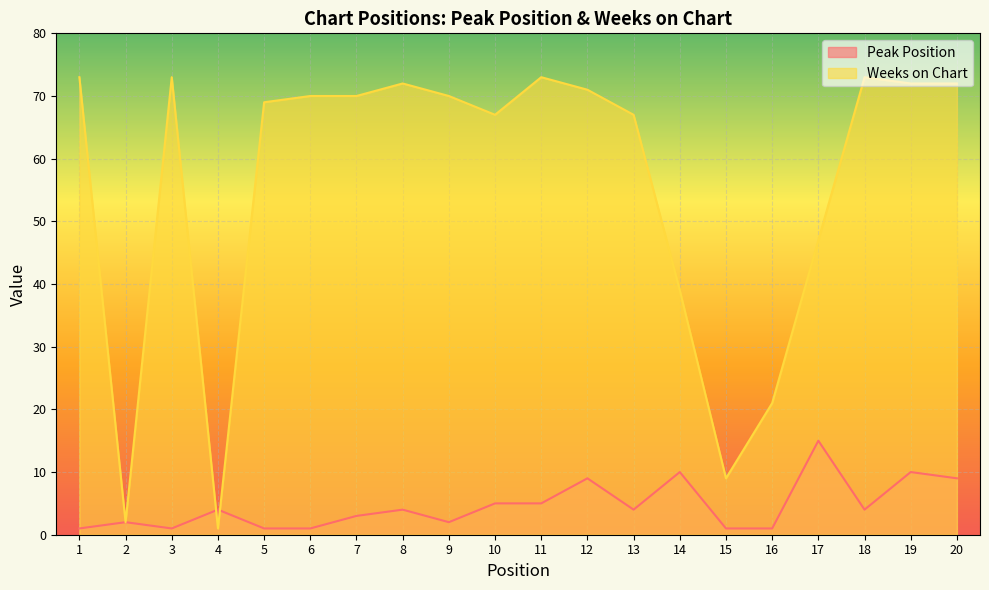

What is the value of the Weeks on Chart point at the 6th from the left?

70